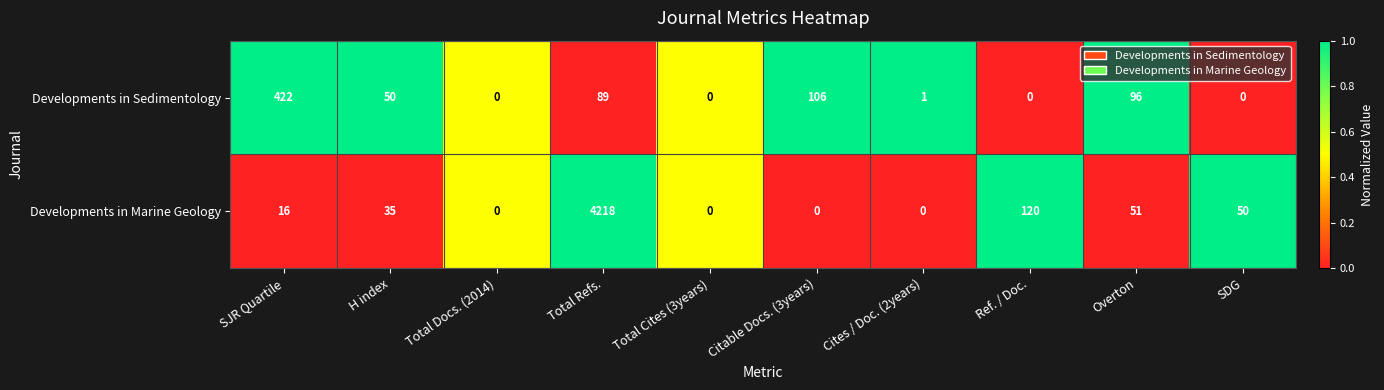

What is the difference between the Developments in Sedimentology values at SDG and Total Refs.?

89